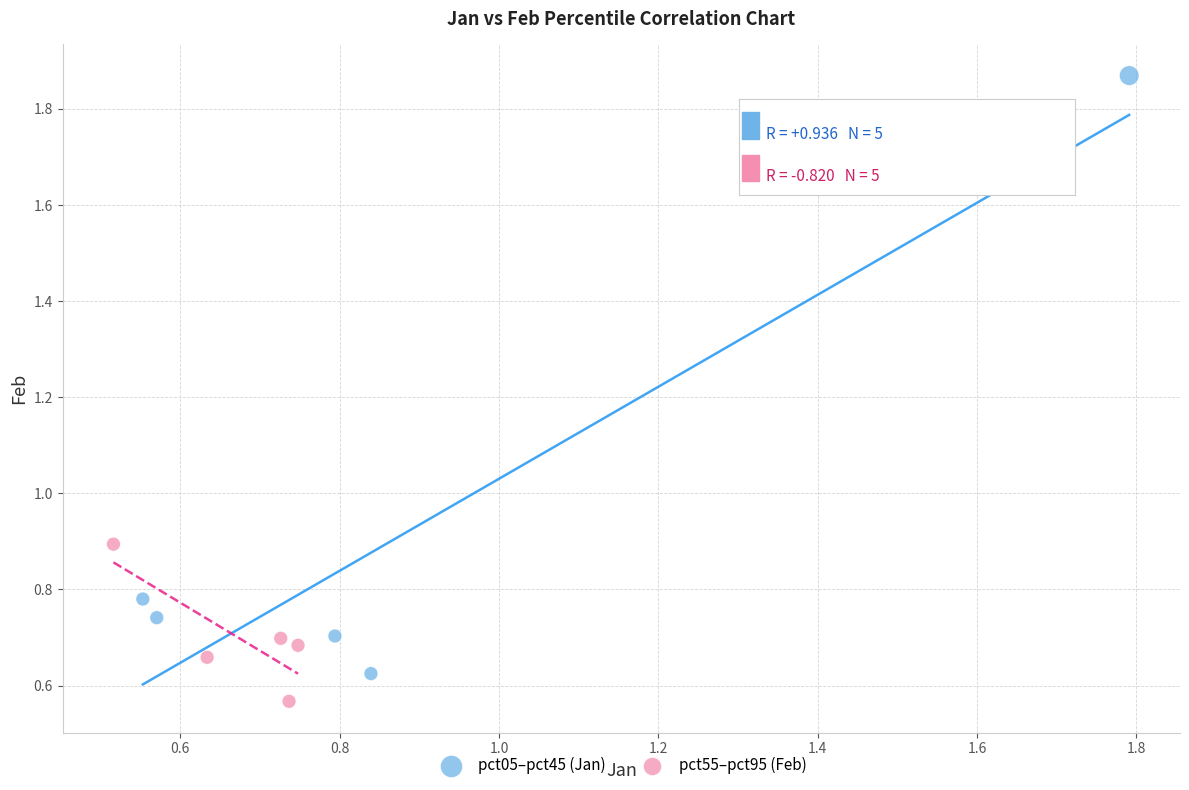

Which series has the largest Y range (max minus min)?

pct05–pct45 (Jan)